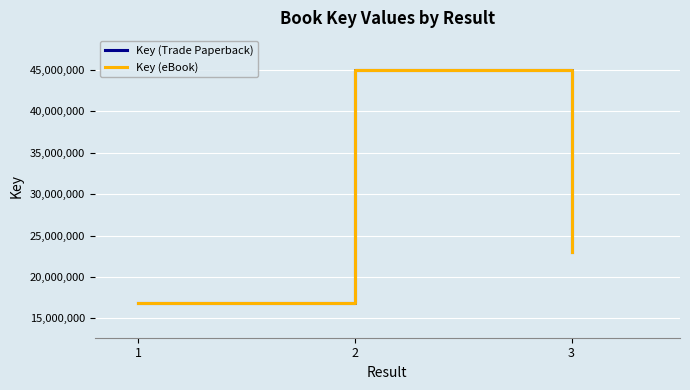

Rank the categories by Key (eBook) value from highest to lowest.

2, 3, 1